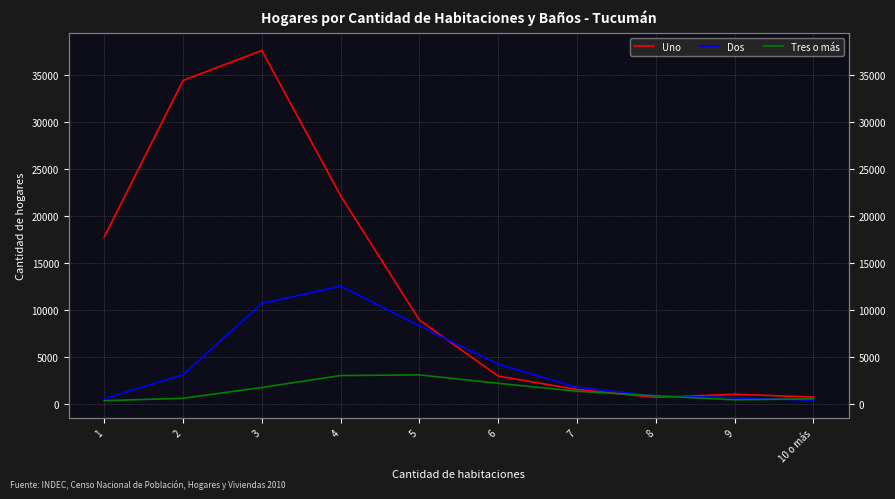

What is the maximum value for Uno?

37580